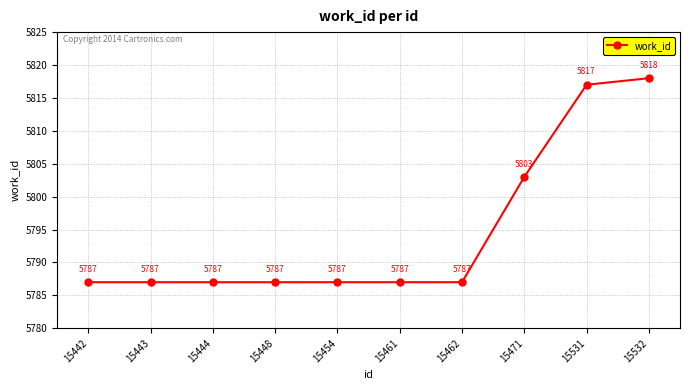

Which category has the highest value across all series?

15532